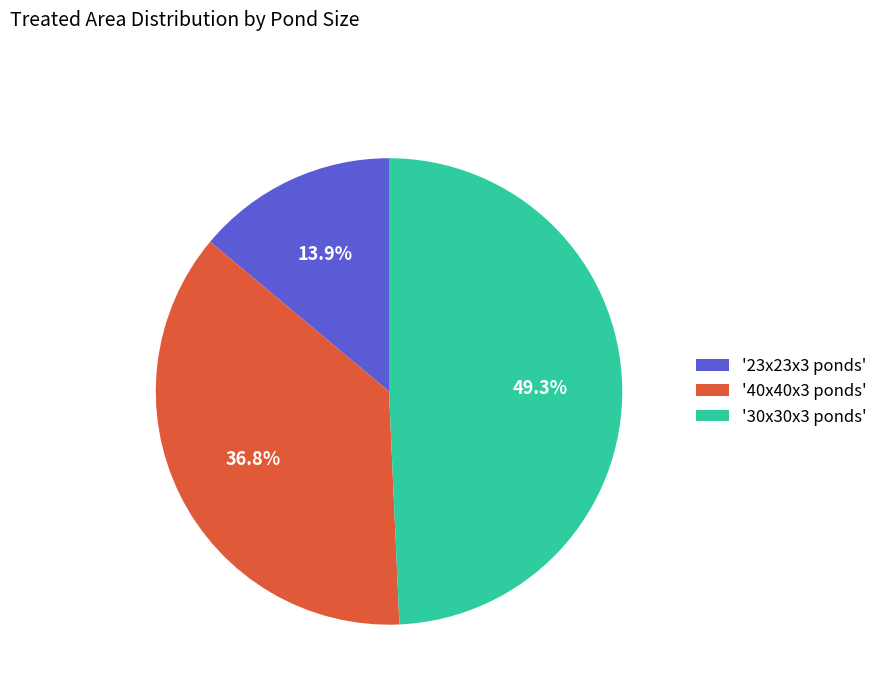

Does any single category account for the majority?

No